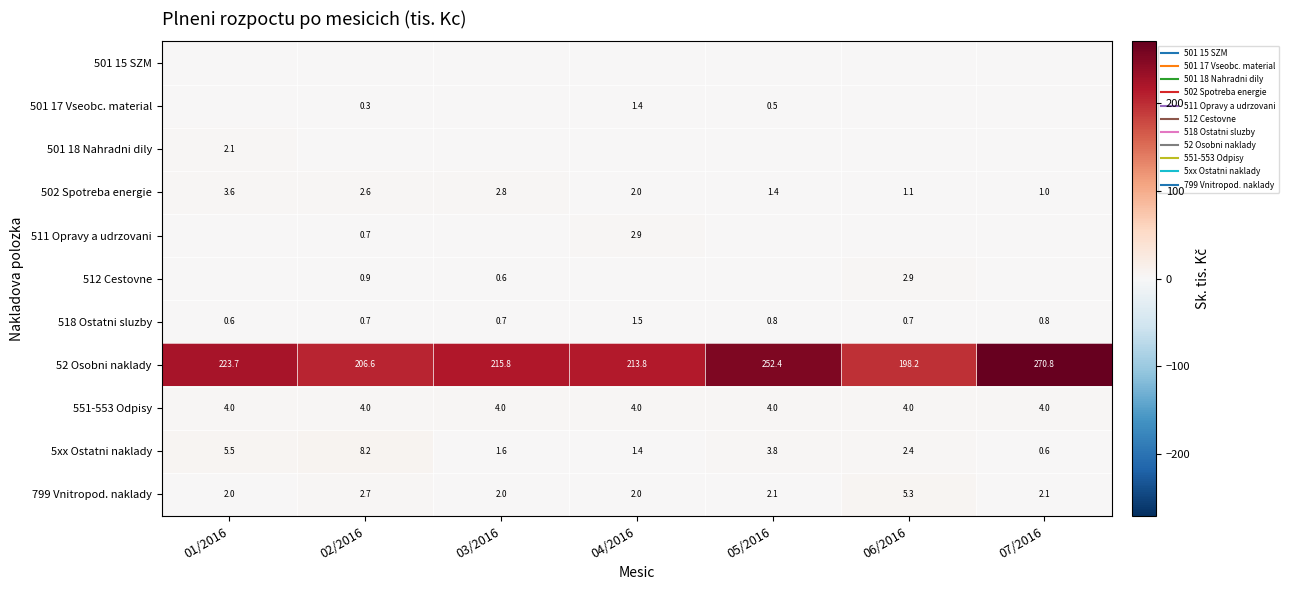

Which label corresponds to the smallest value in the chart?

01/2016